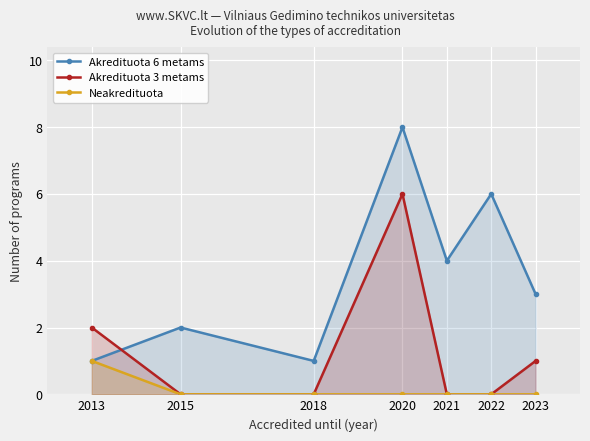

After their last crossing, which series has the higher values: Akredituota 6 metams or Akredituota 3 metams?

Akredituota 6 metams